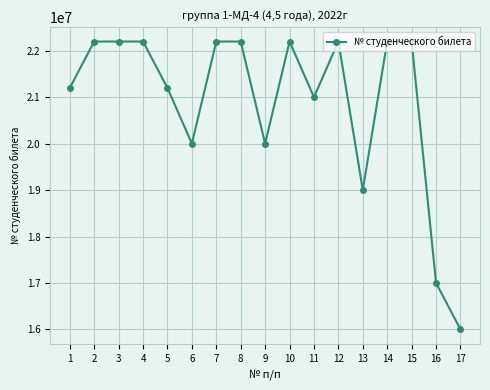

What is the difference between the values at 10 and 15?

40